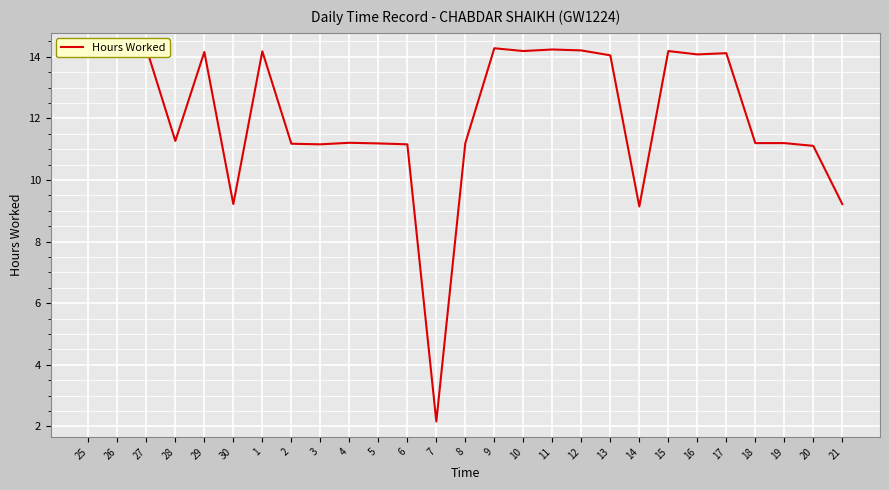

Is it true that the value at 8 is 4.5?

False